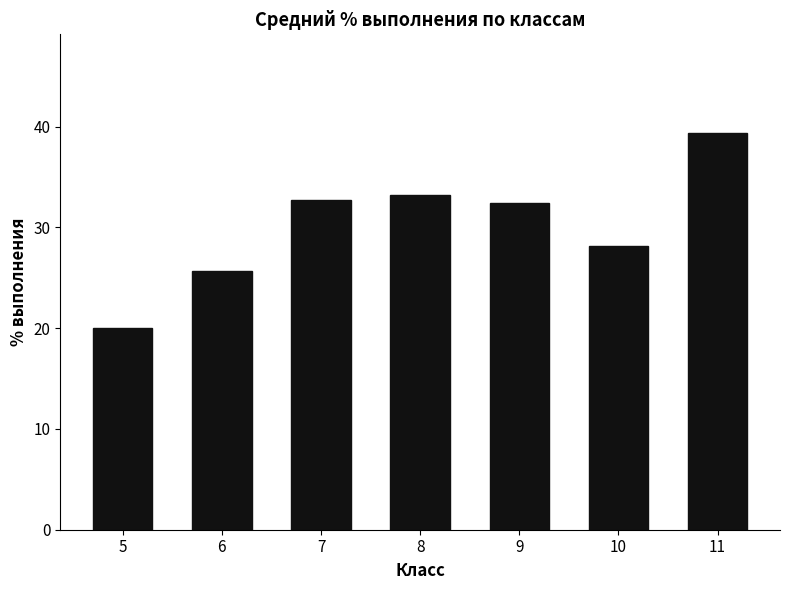

How many values exceed 32?

4